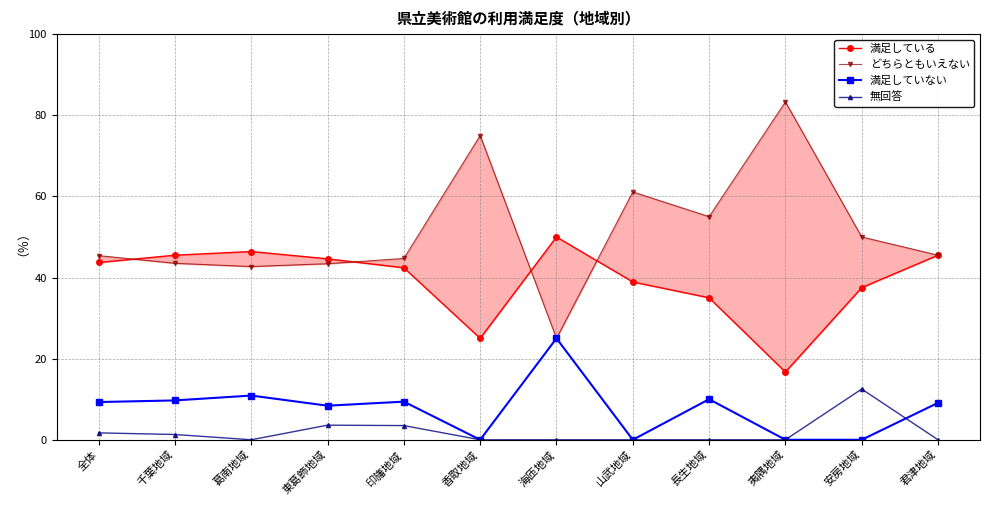

Is this an area chart (filled region under the line)?

No